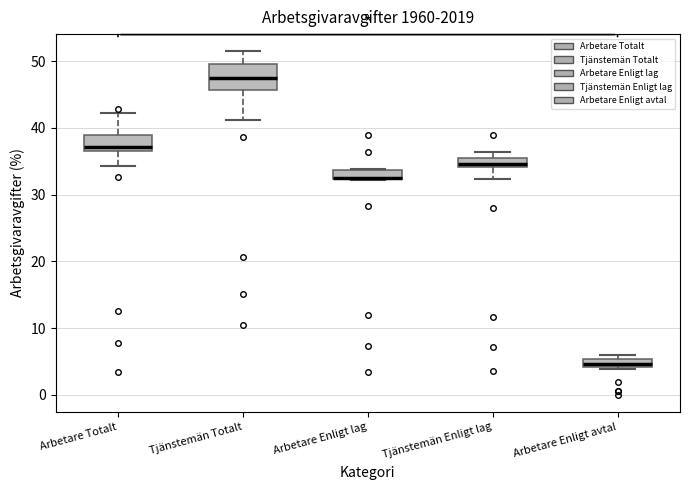

Where is the upper edge of the box for Tjänstemän Enligt lag on the y-axis? The values are not printed on the chart, so give them approximately, as read against the axis.

36